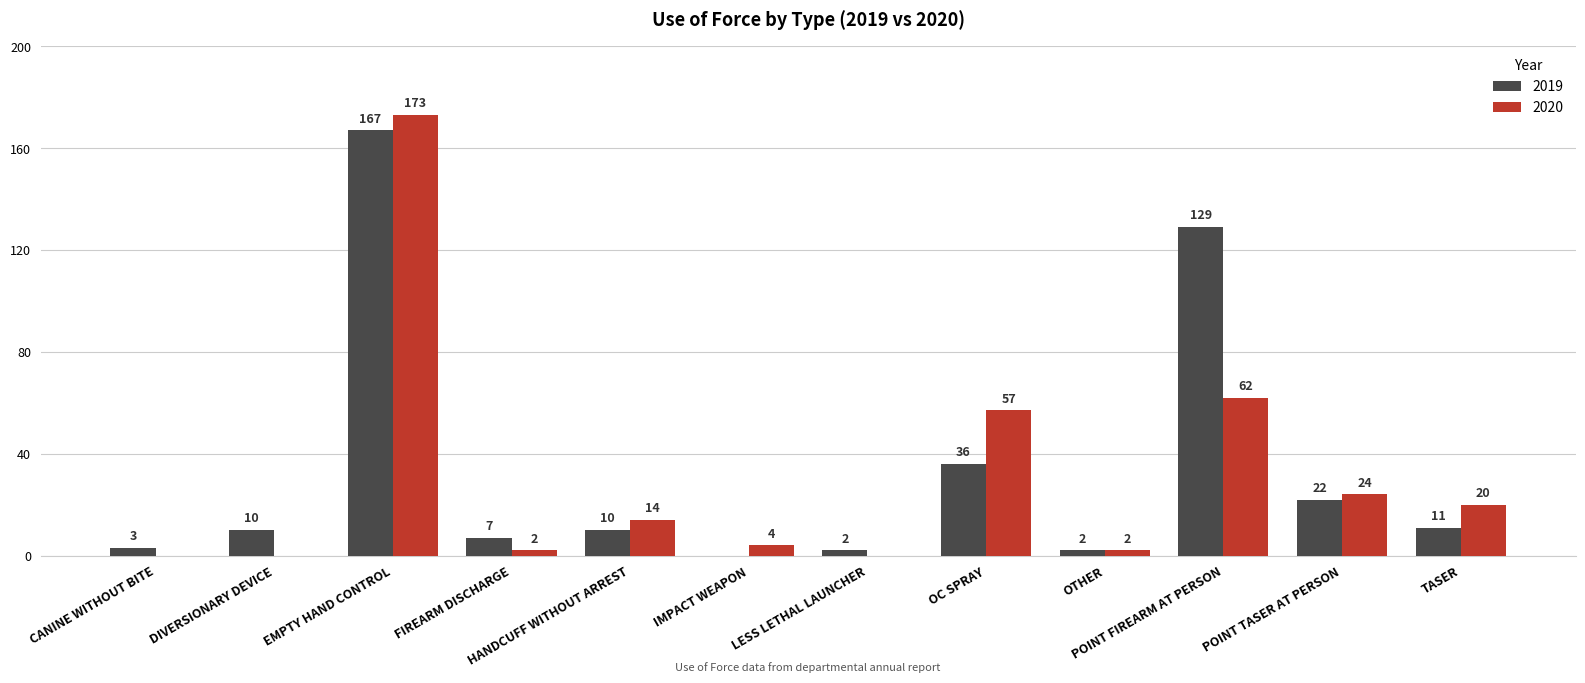

At which category does the chart reach its peak across all series?

EMPTY HAND CONTROL